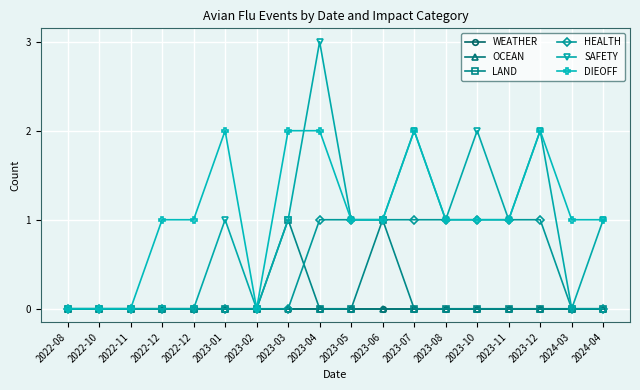

The value of WEATHER at 2023-12 is 0. True or false?

True